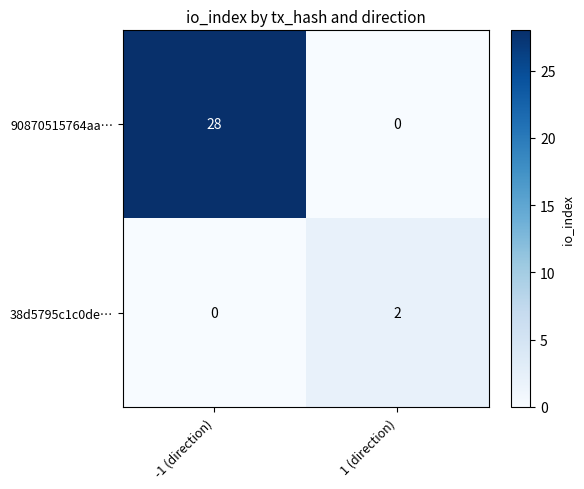

How many series are shown in this chart?

2